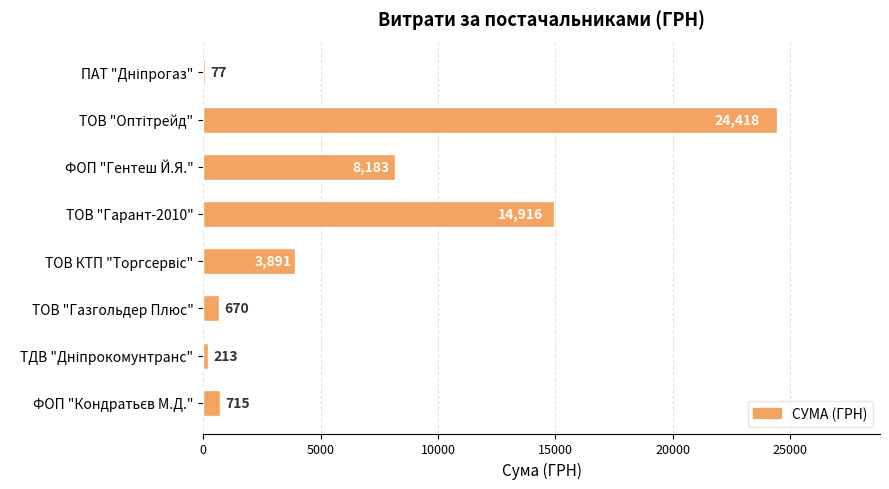

Where is the data nearest to the value 12247?

ТОВ "Гарант-2010"